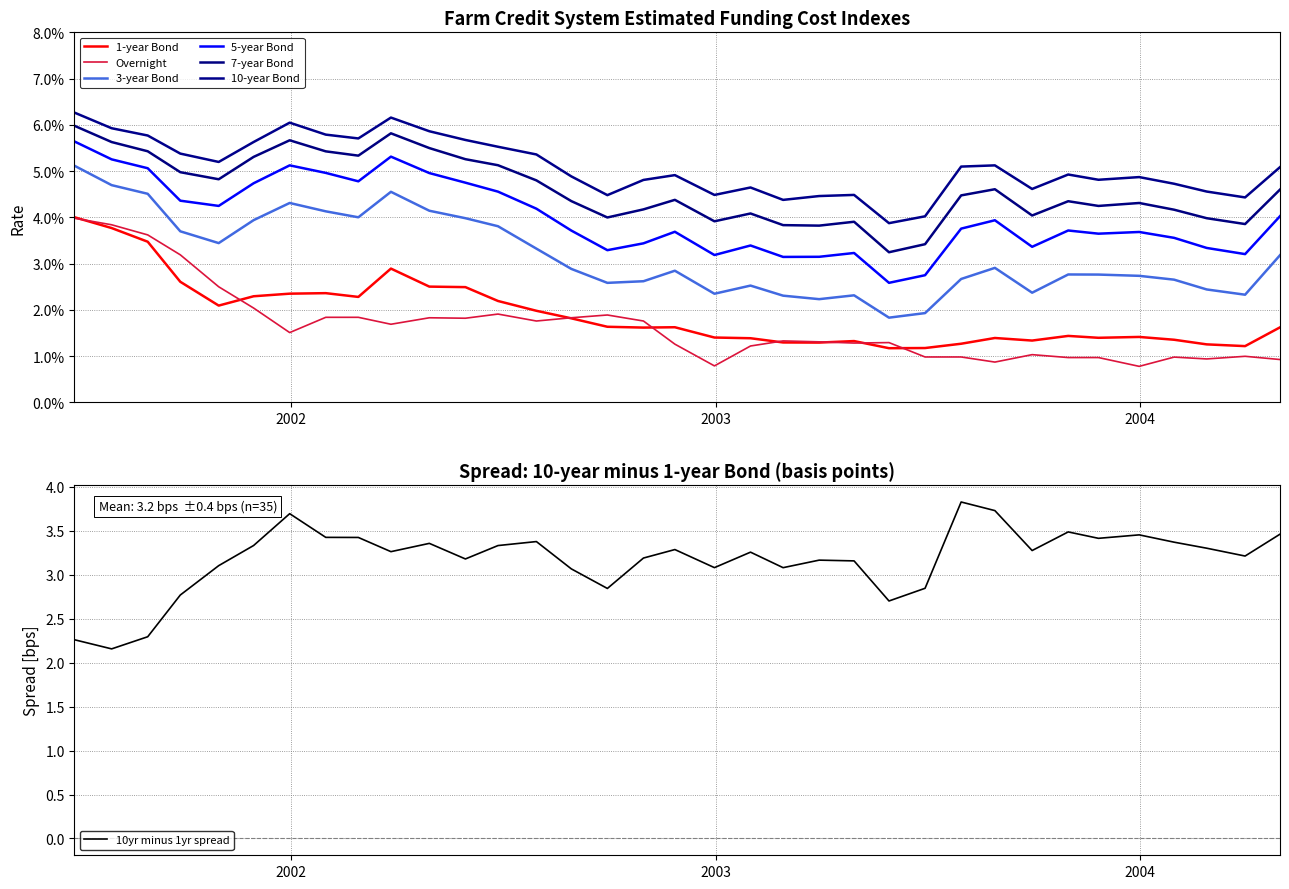

Does the chart display data point markers on the line(s)?

No